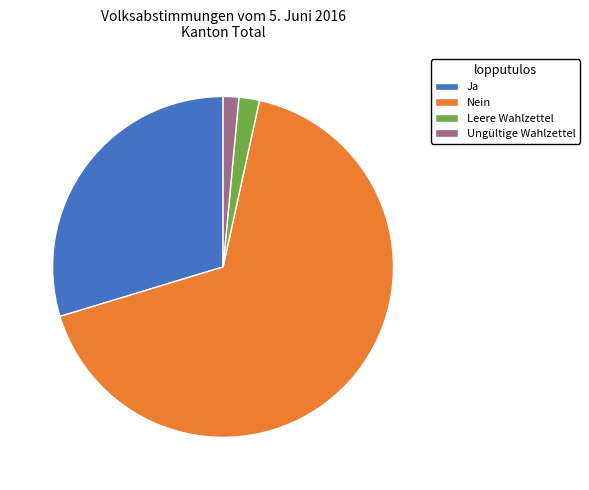

What is the ratio of the value at Leere Wahlzettel to the value at Ungültige Wahlzettel?

1.3